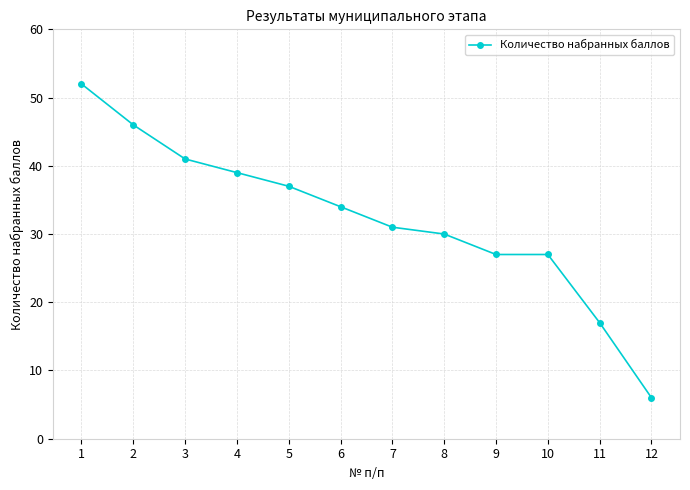

What is the change in value from 1 to 7?

-21